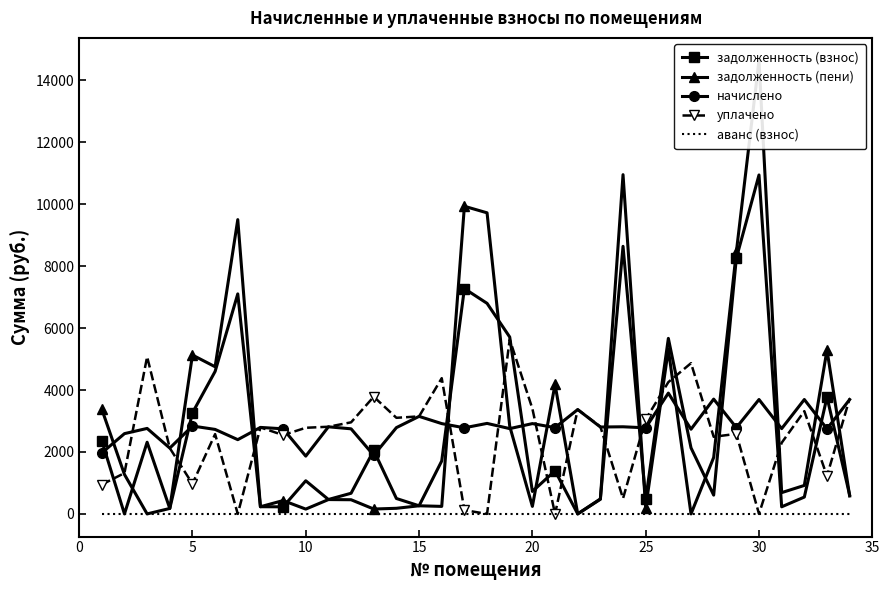

How many lines are shown in the chart?

5